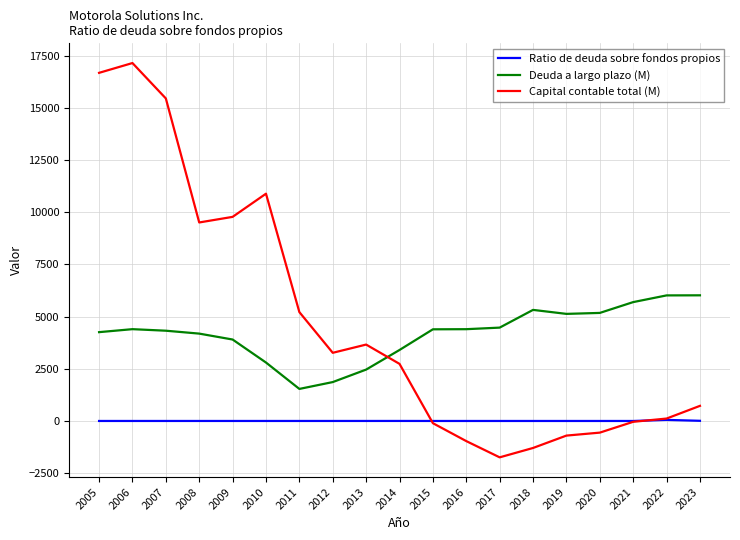

At which label is Capital contable total (M) closest to 7700?

2008